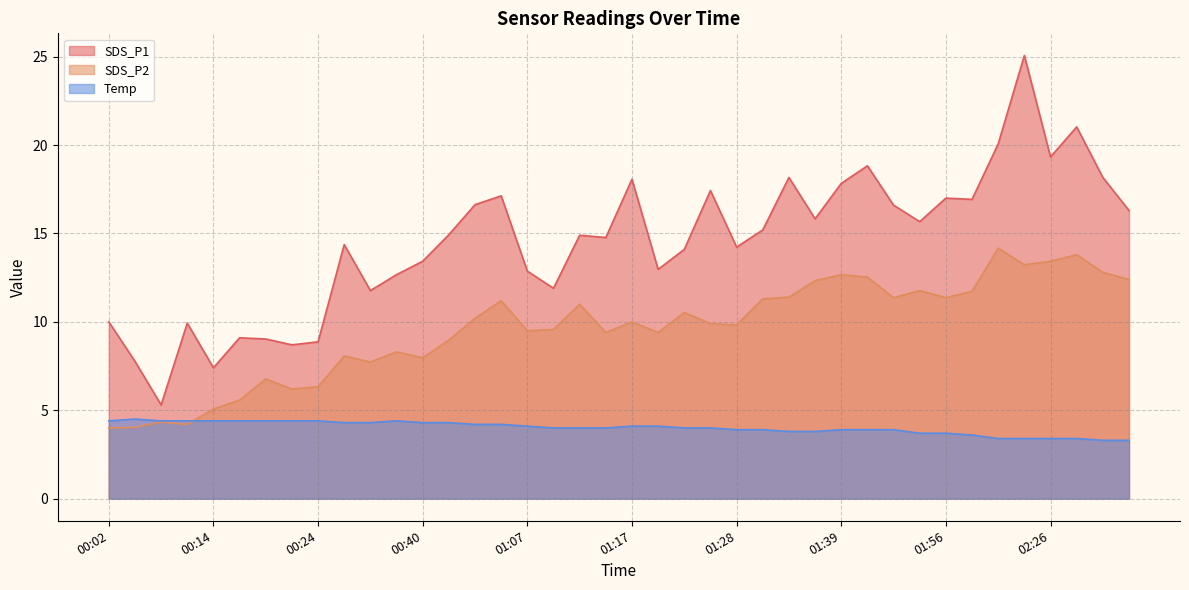

Which has a higher value, 00:19 or 01:53?

01:53